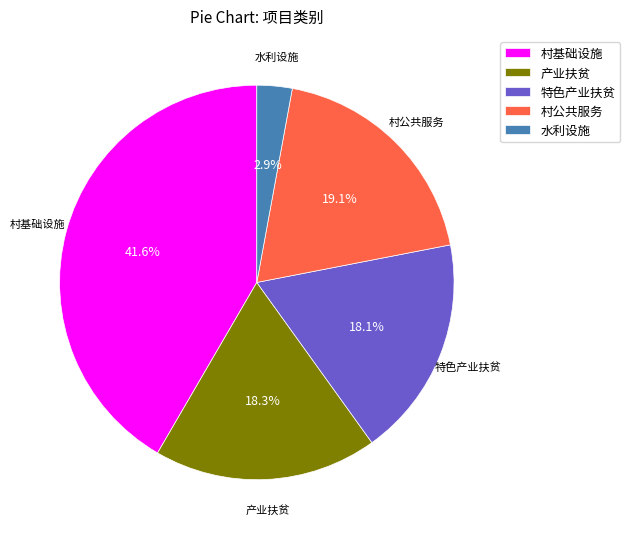

Which slice is the smallest?

水利设施